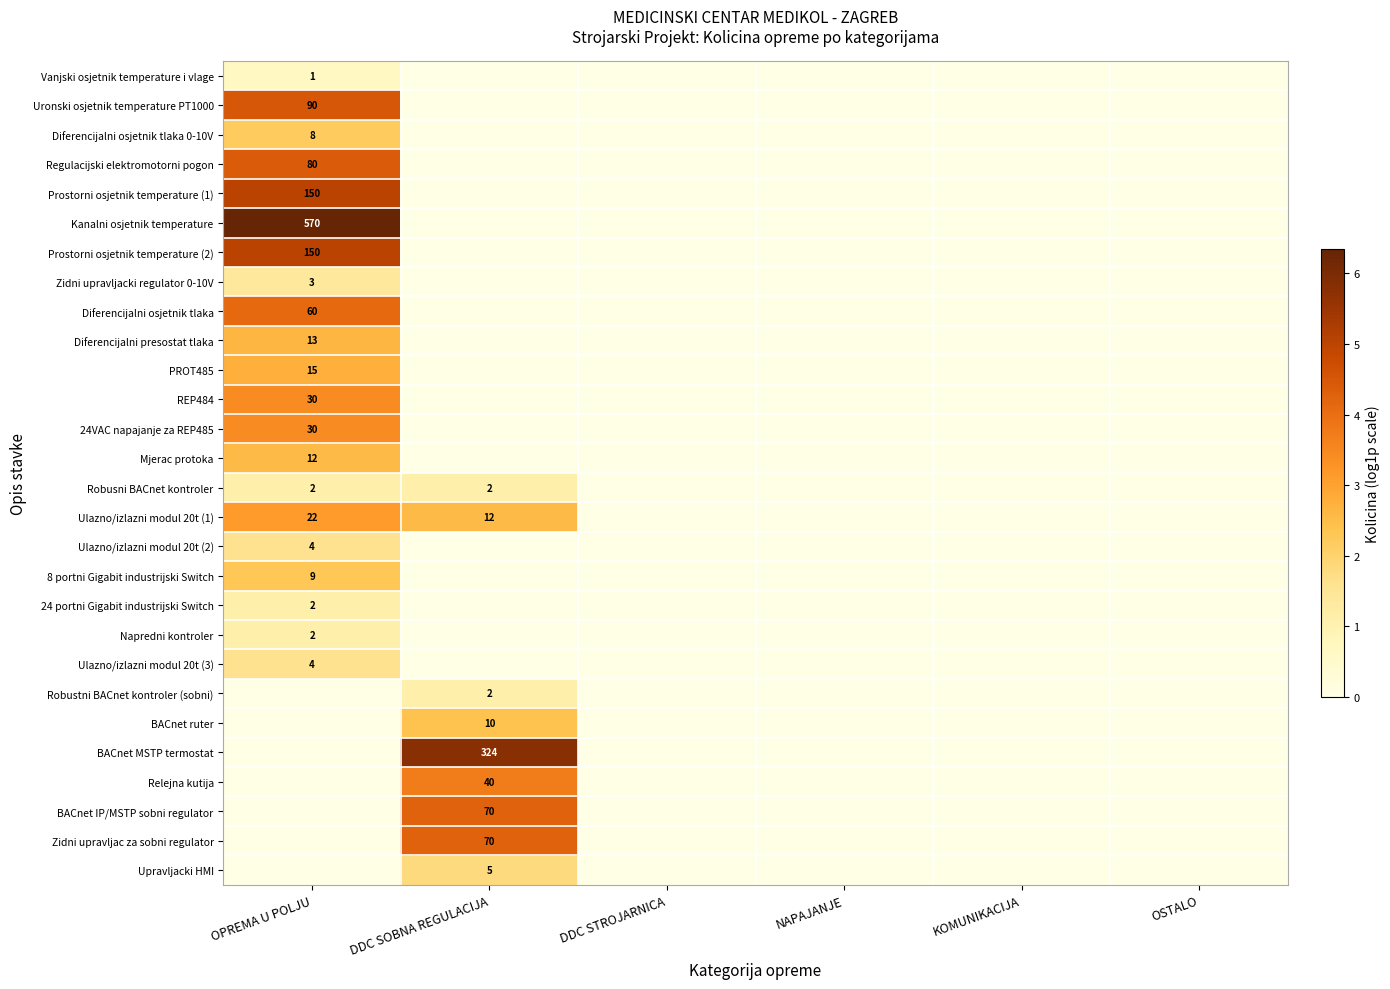

The value of Uronski osjetnik temperature PT1000 at OPREMA U POLJU is 119. True or false?

False